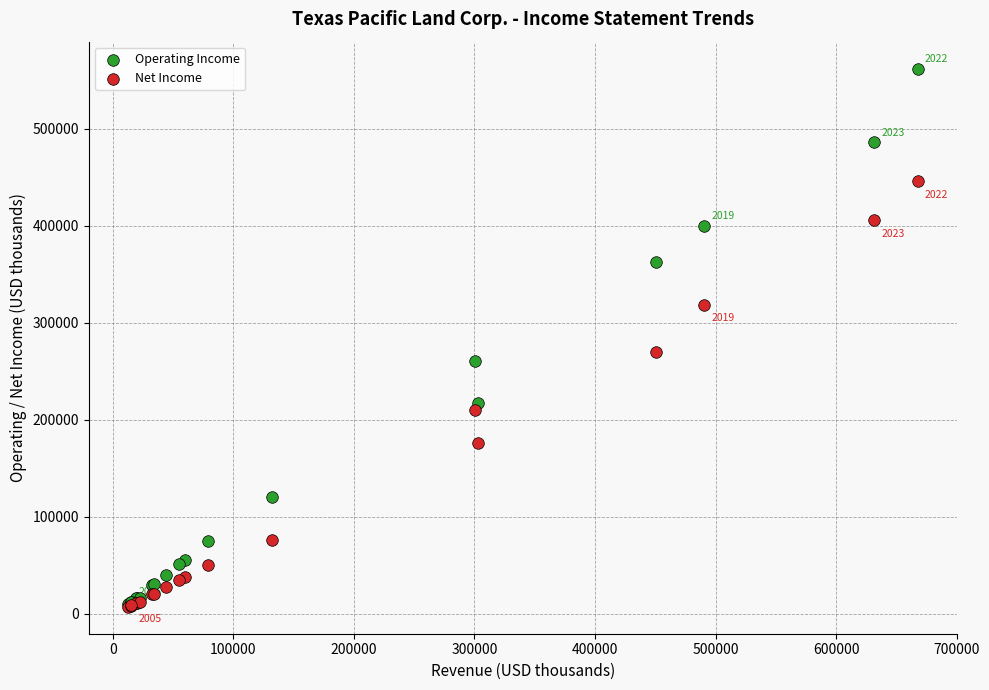

Which series contains the highest Y value?

Operating Income